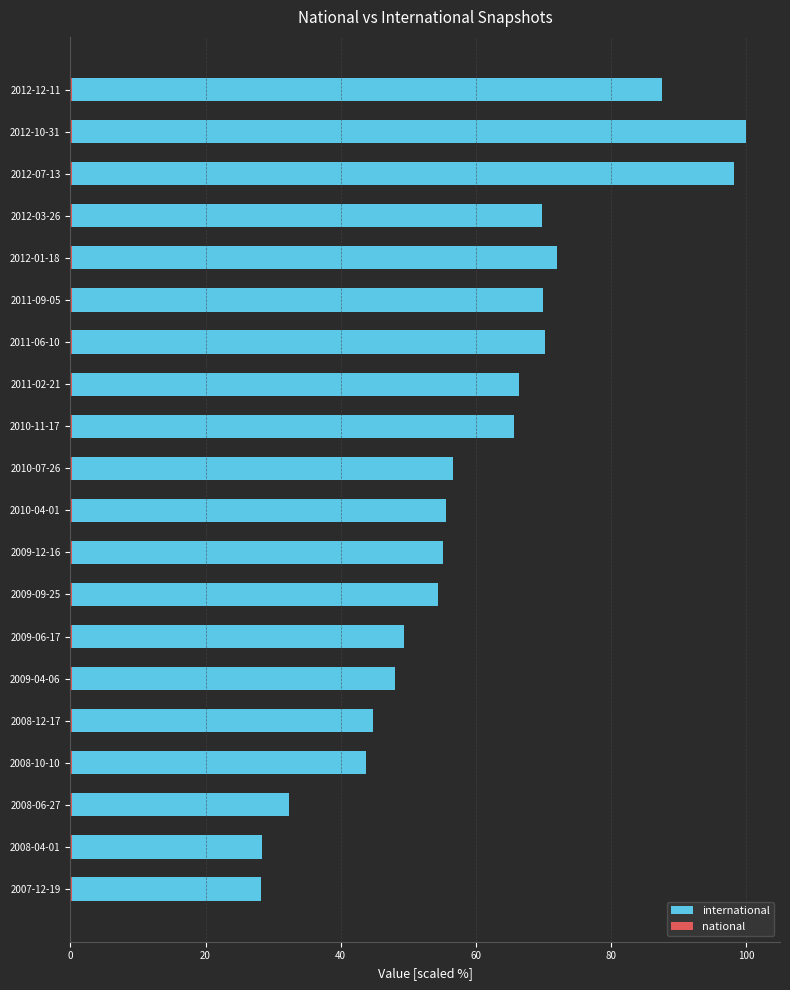

Are the bars horizontal?

Yes